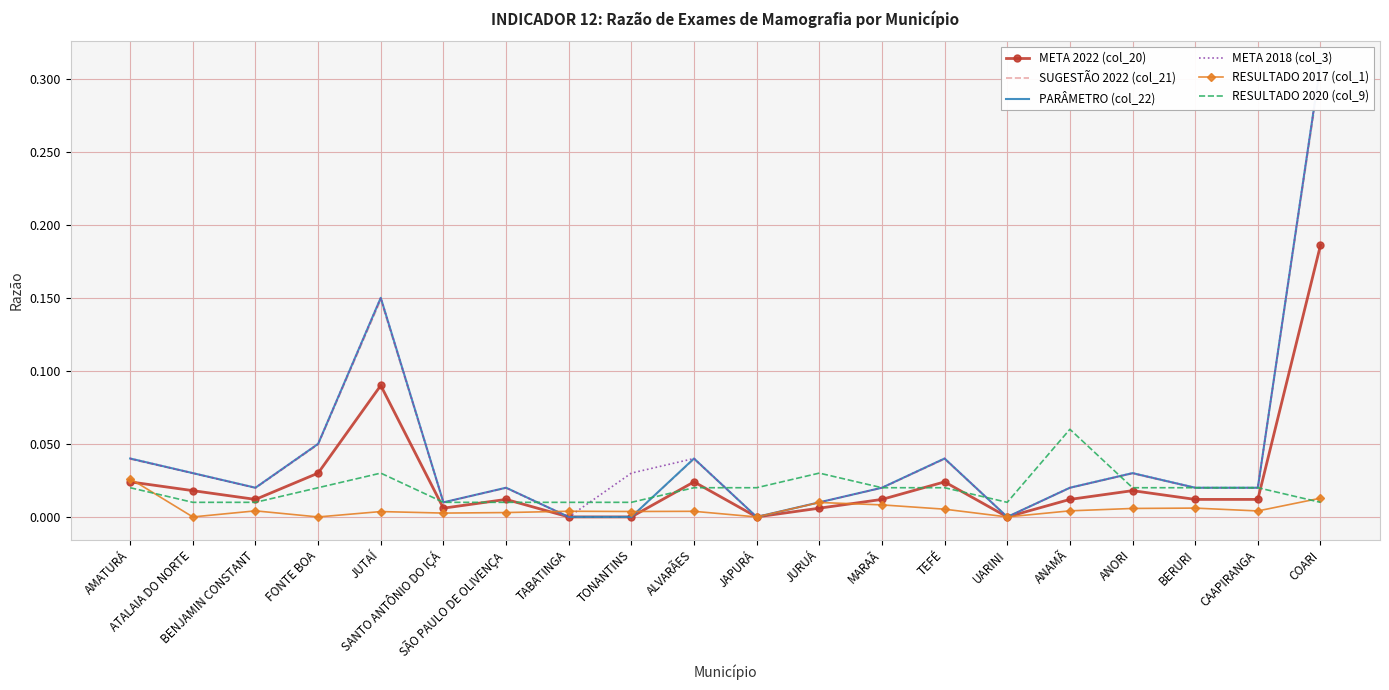

Rank the series by their maximum value, from lowest to highest.

RESULTADO 2017 (col_1), RESULTADO 2020 (col_9), META 2022 (col_20), SUGESTÃO 2022 (col_21), PARÂMETRO (col_22), META 2018 (col_3)